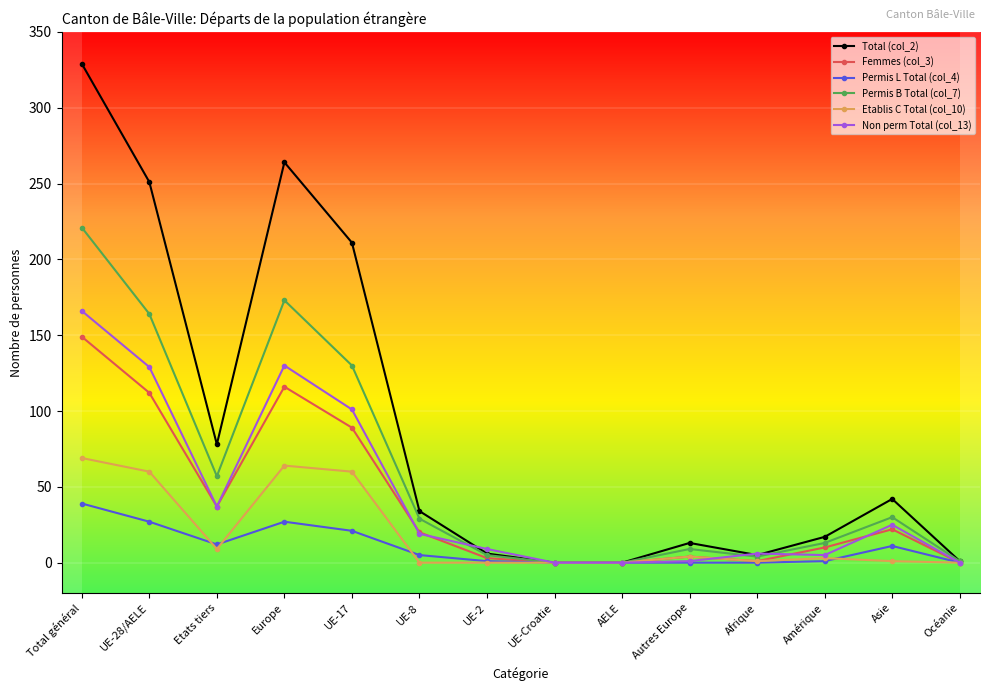

Which series has the largest total across all categories?

Total (col_2)